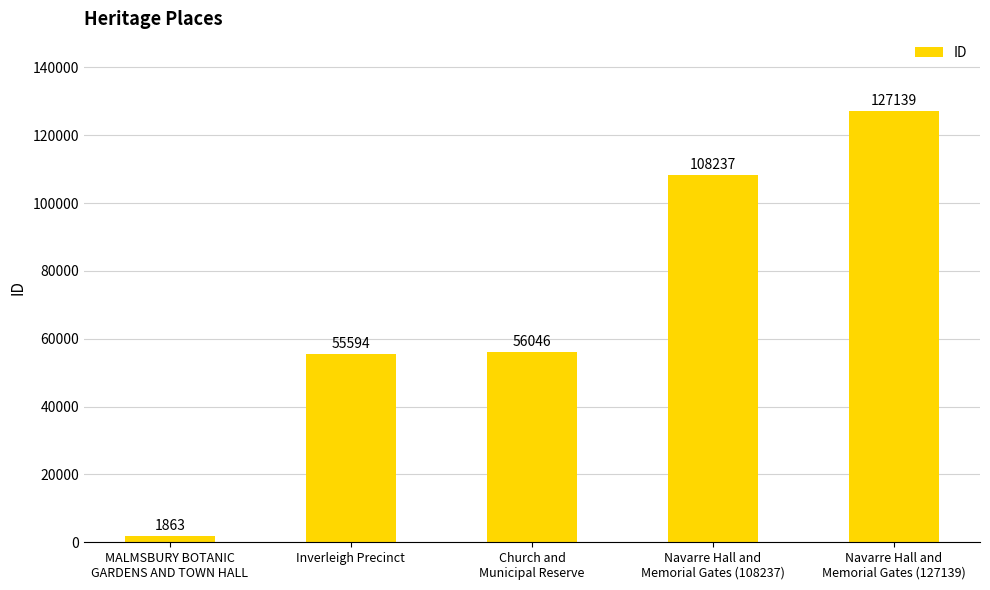

What is the value of the 1st bar from the left?

1863